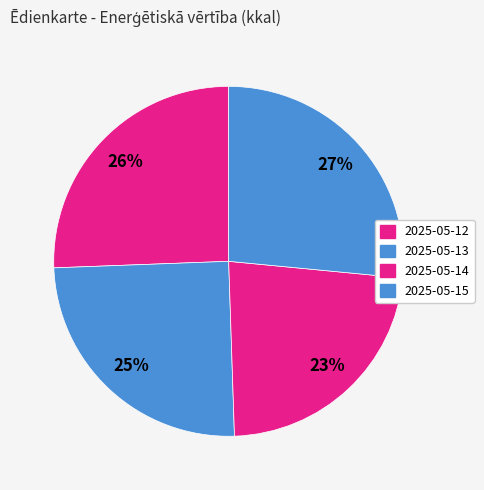

To the nearest percent, what is the average slice percentage?

25%